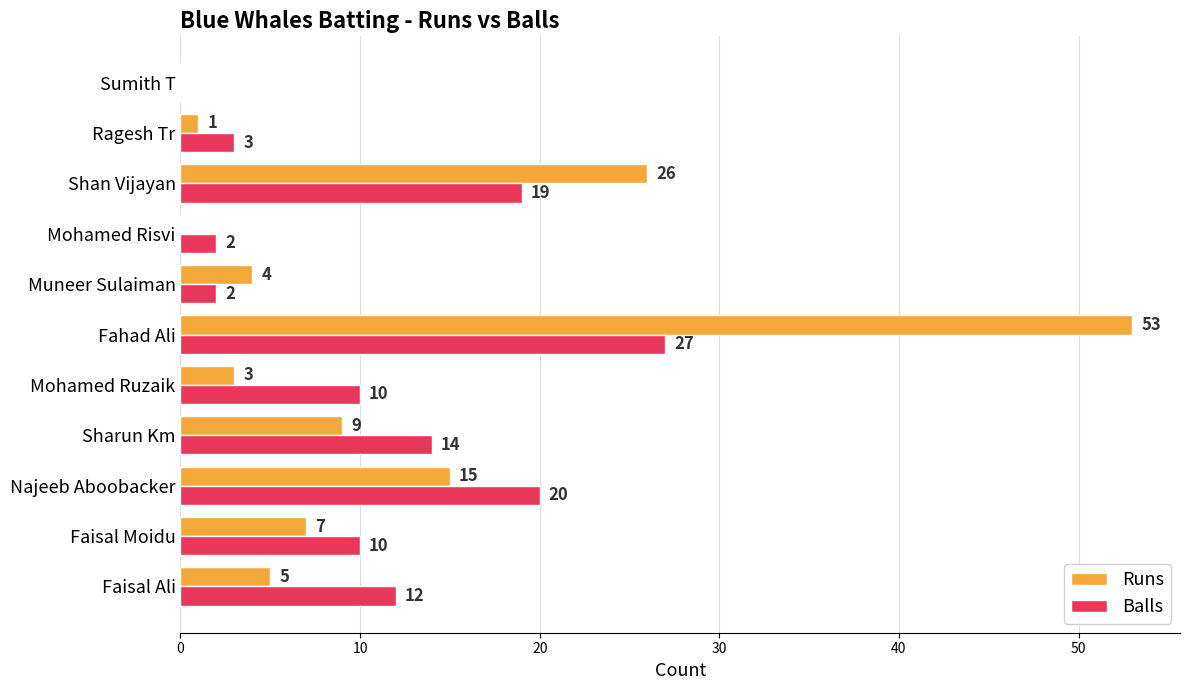

Is it true that Runs equals 15 at Najeeb Aboobacker?

True